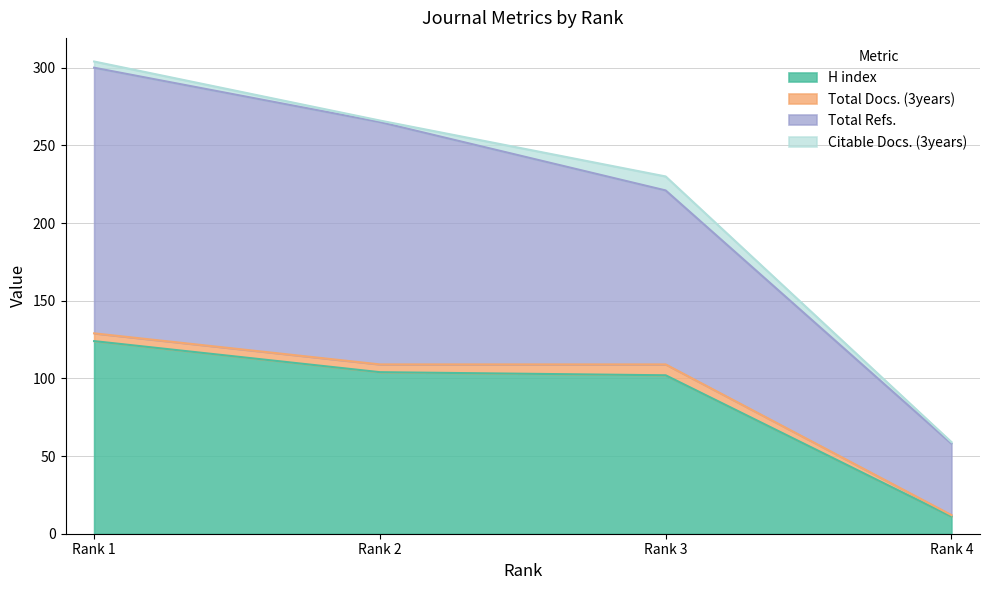

What is the maximum value for H index?

124